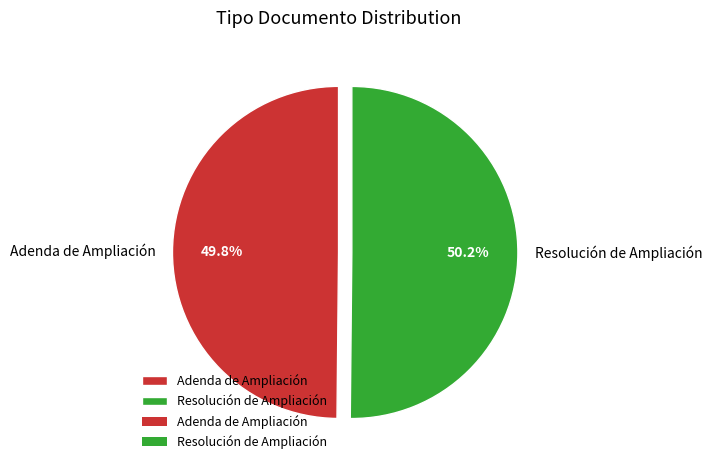

How many slices are in this pie chart?

2